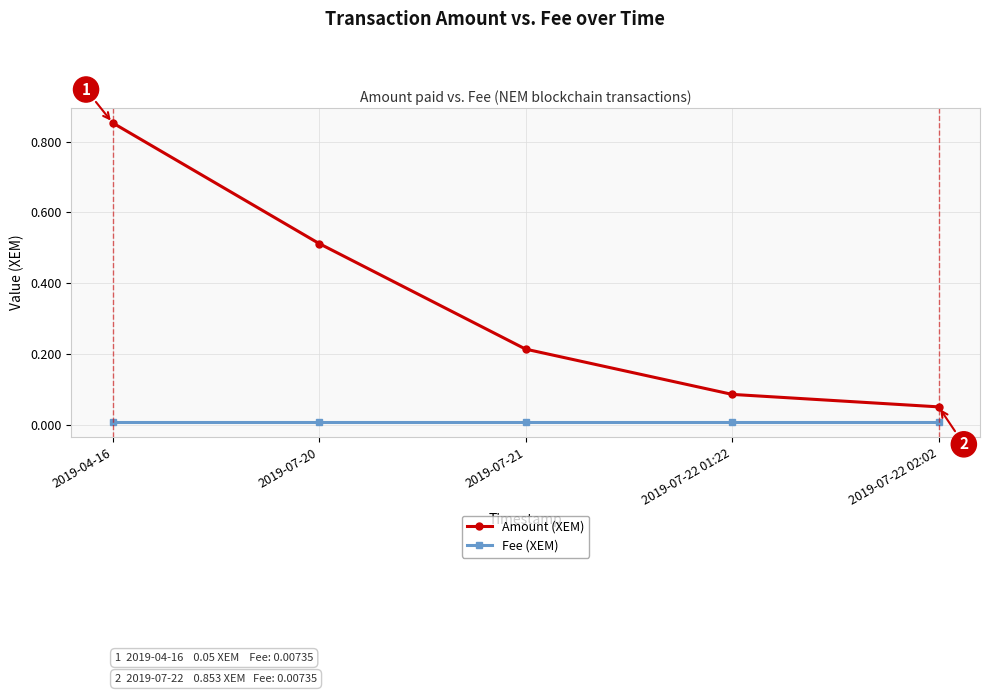

Is the value of Fee (XEM) at 2019-07-22 02:02 greater than the value of Amount (XEM) at 2019-04-16?

No